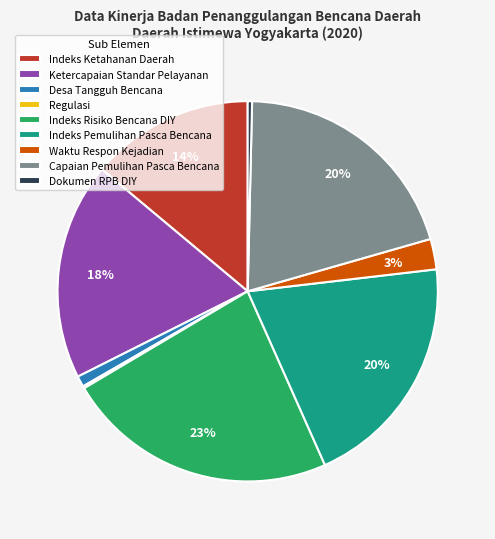

Approximately how many times larger is the value at Ketercapaian Standar Pelayanan compared to Indeks Risiko Bencana DIY?

0.8